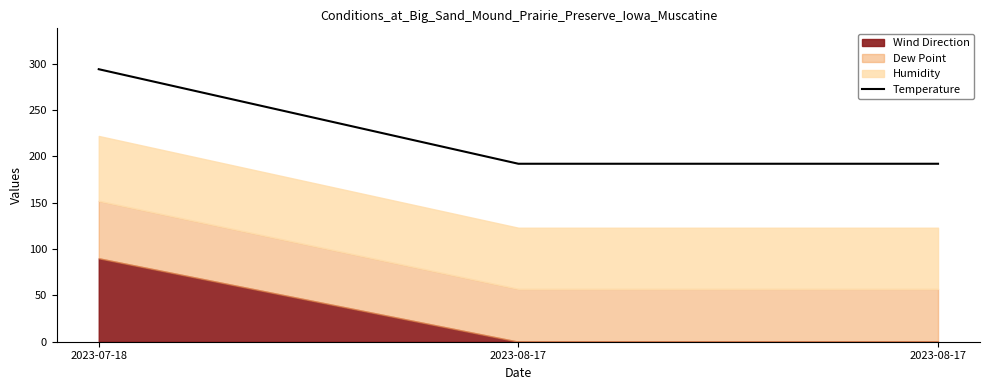

Reading right to left, what are all the values shown in this chart?

2023-08-17=192	2023-08-17=192	2023-07-18=294